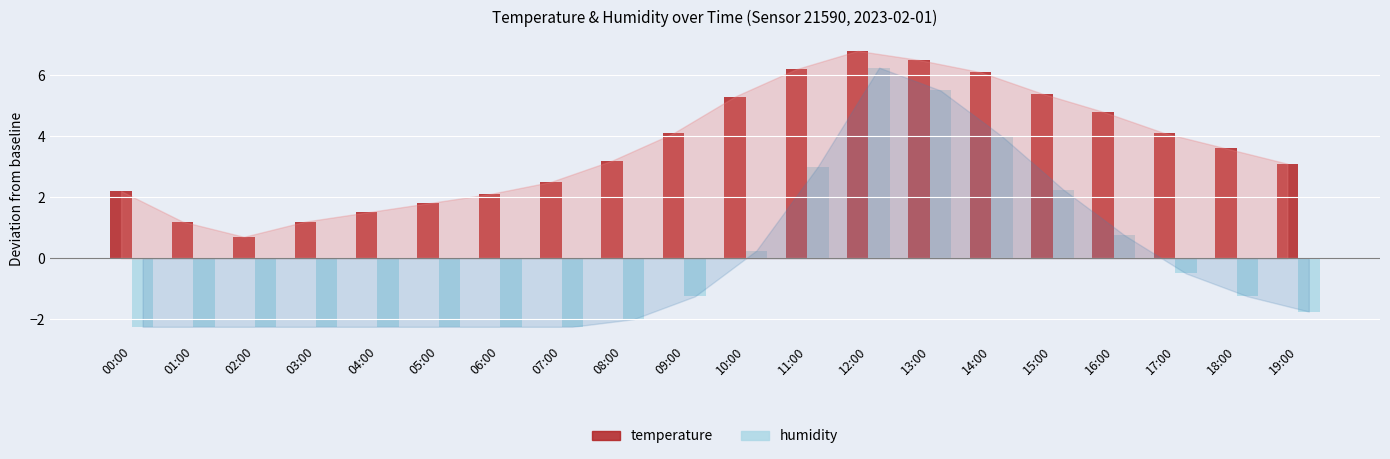

How many groups of bars are there?

20